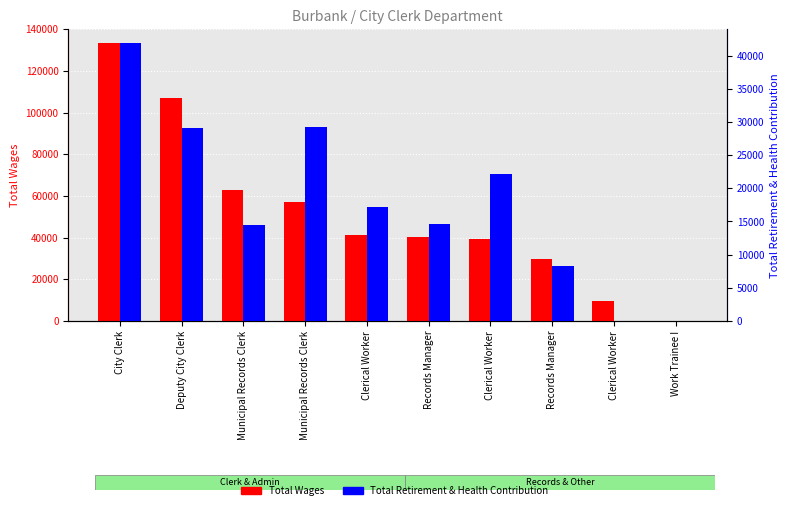

Rank the series at City Clerk from highest to lowest value.

Total Wages, Total Retirement & Health Contribution